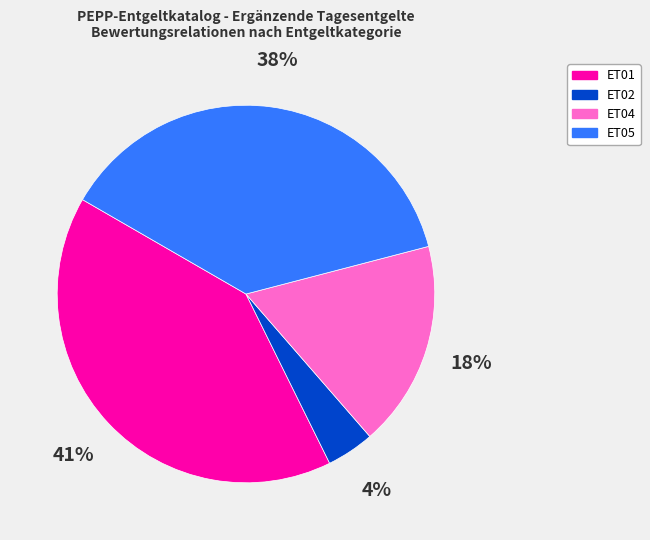

To the nearest percent, what percentage of the pie is ET01?

41%